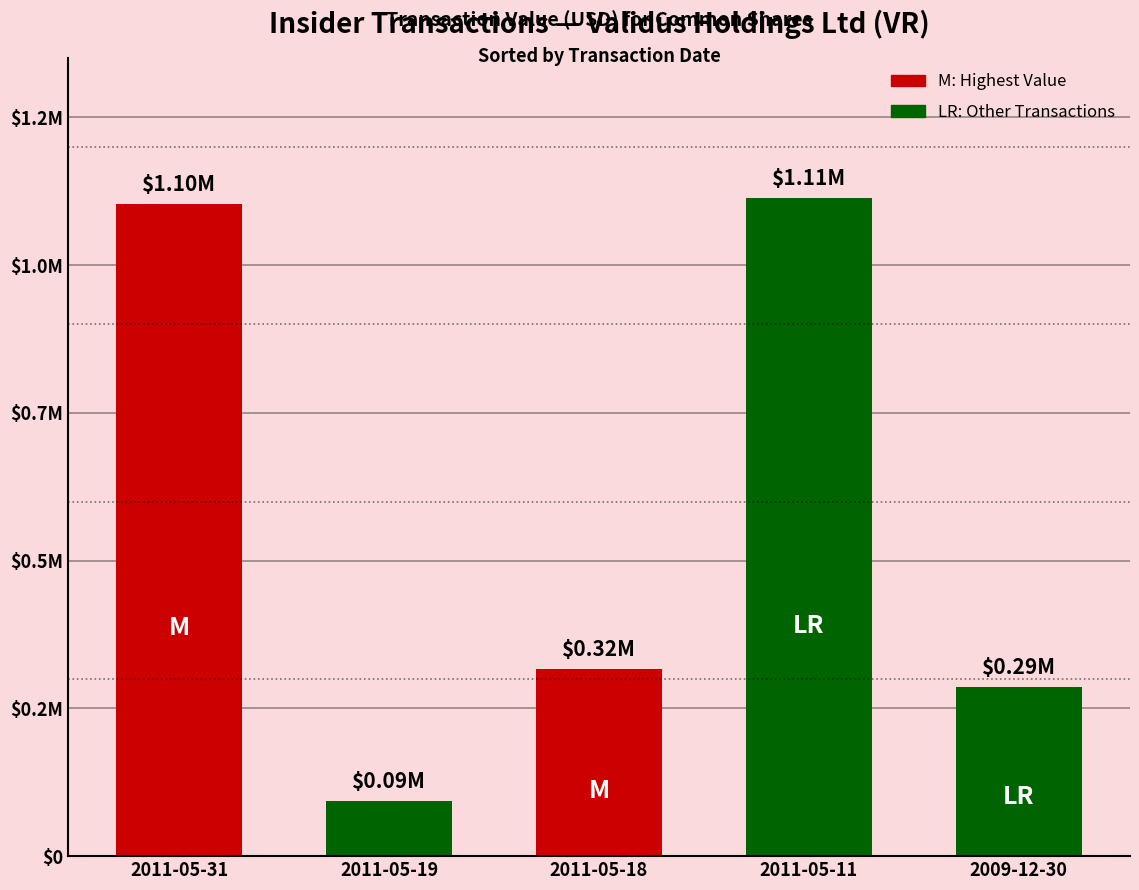

Reading left to right, extract all data points from this chart.

1103685	93795	317042	1113554	286020